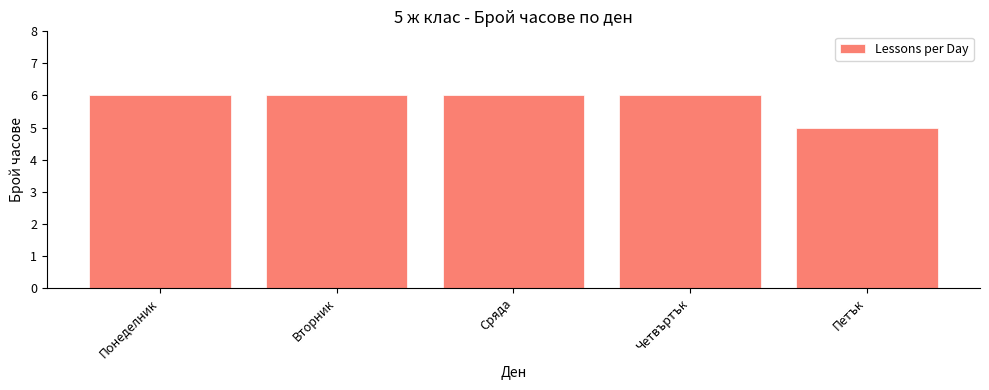

Reading right to left, list all the values displayed in this chart.

Петък=5	Четвъртък=6	Сряда=6	Вторник=6	Понеделник=6